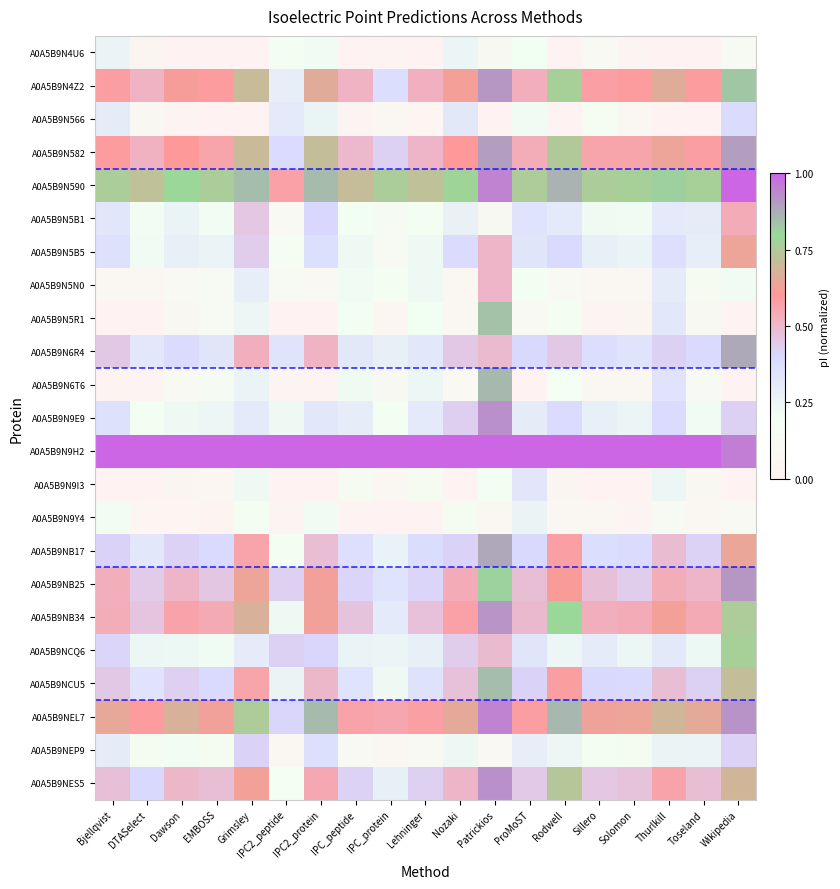

What is the greatest value displayed?

1.0